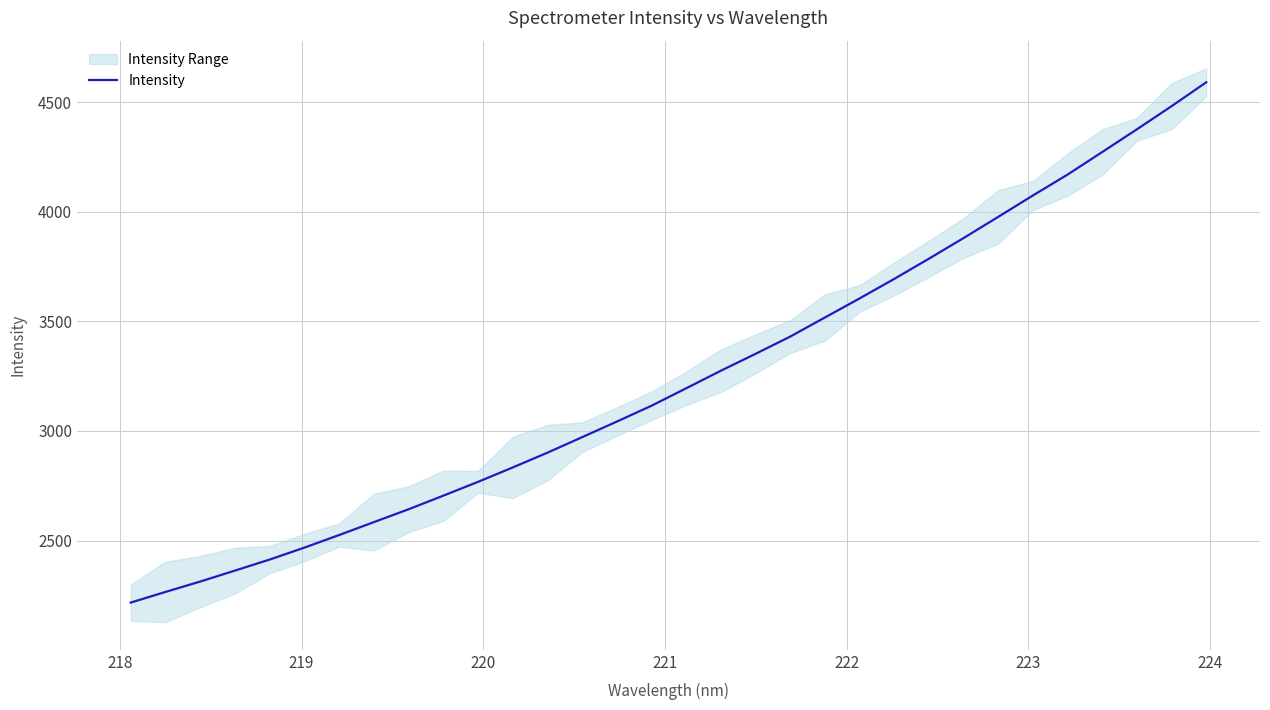

What is the sum of all values?

103799.9